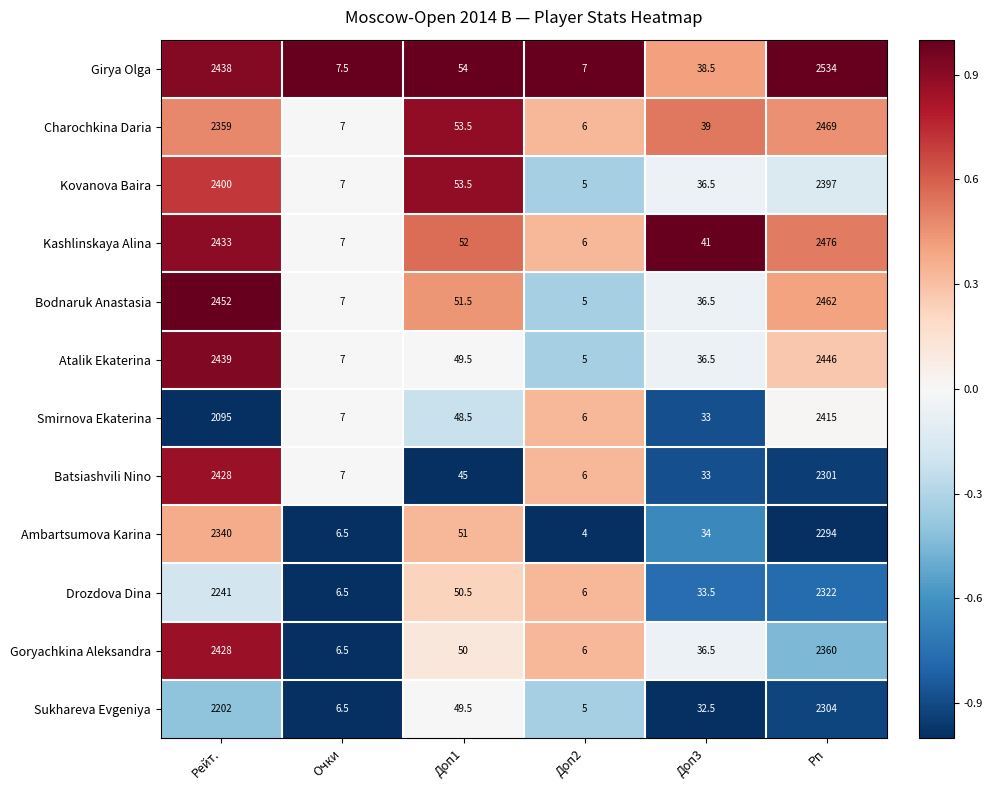

The value of Girya Olga at Доп1 is 54.0. True or false?

True